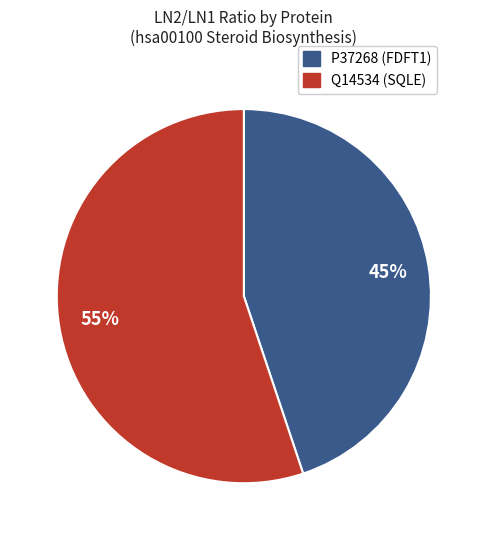

Which has a higher value, P37268 (FDFT1) or Q14534 (SQLE)?

Q14534 (SQLE)